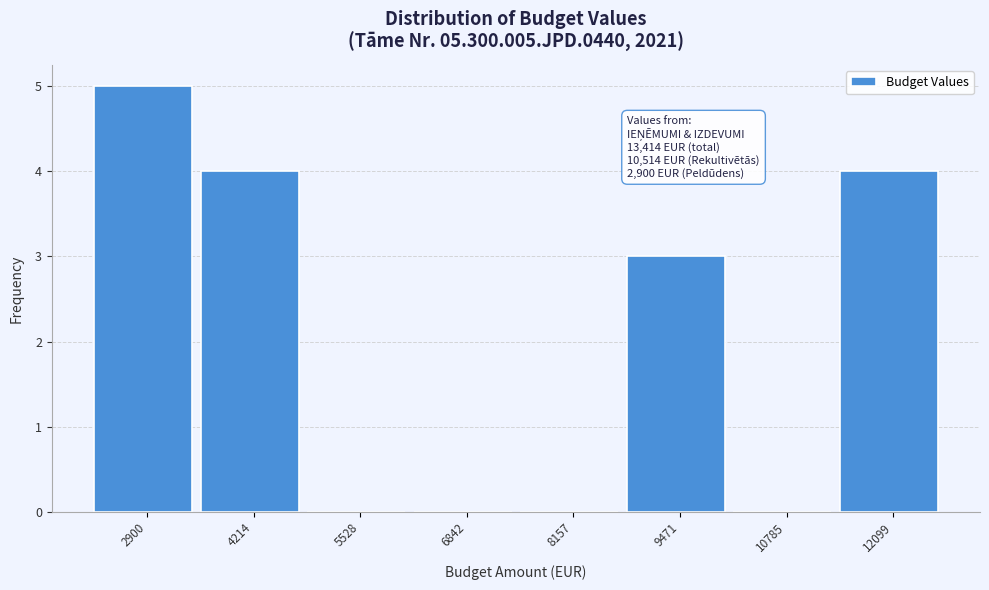

Reading right to left, transcribe all the data shown in this chart.

12099=4	10785=0	9471=3	8157=0	6842=0	5528=0	4214=4	2900=5